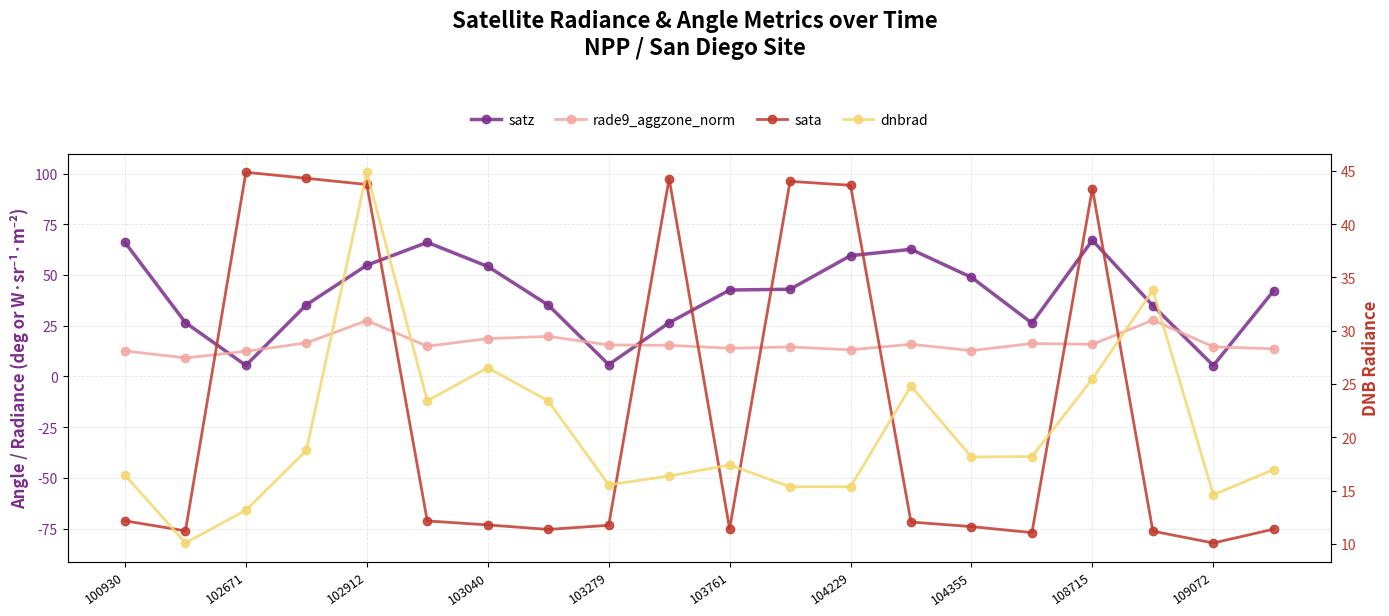

What is the average value of the sata series?

-15.0